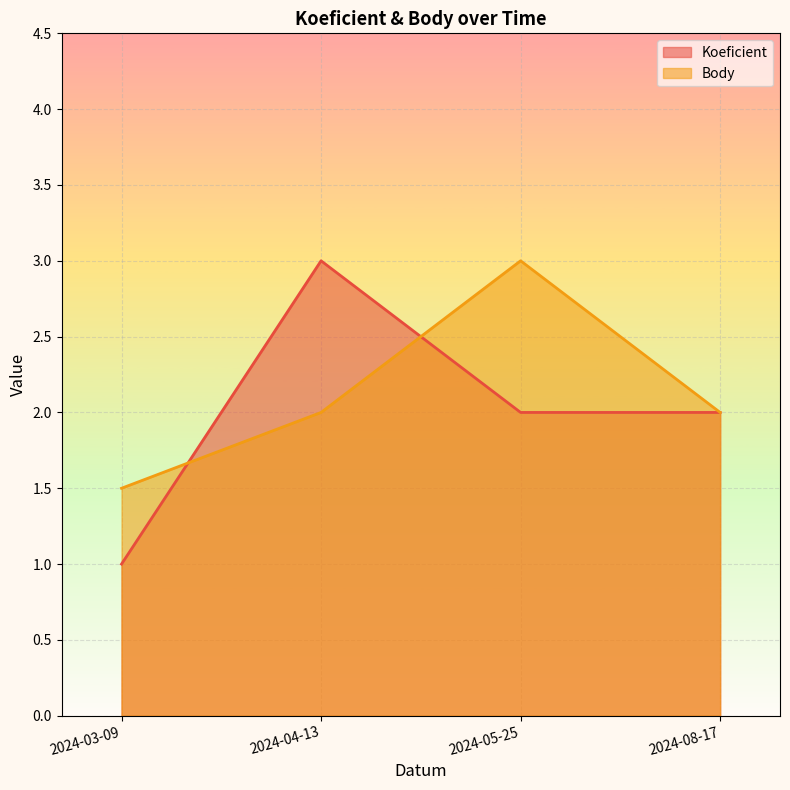

What is the minimum value shown in the chart?

1.0